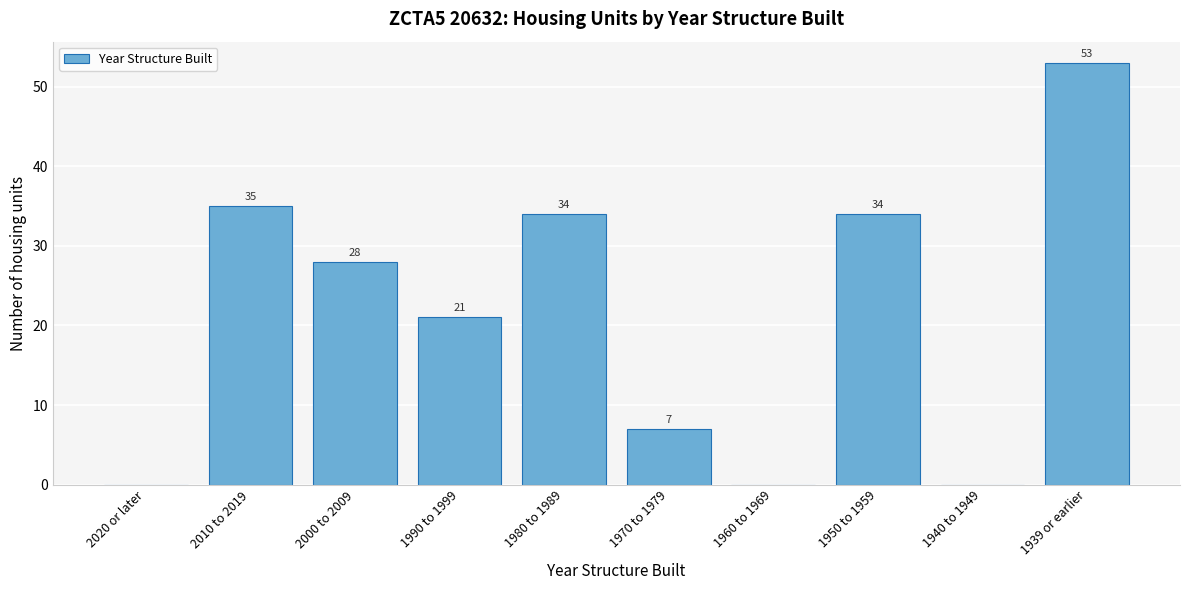

Reading left to right, what are all the values shown in this chart?

2020 or later=0	2010 to 2019=35	2000 to 2009=28	1990 to 1999=21	1980 to 1989=34	1970 to 1979=7	1960 to 1969=0	1950 to 1959=34	1940 to 1949=0	1939 or earlier=53